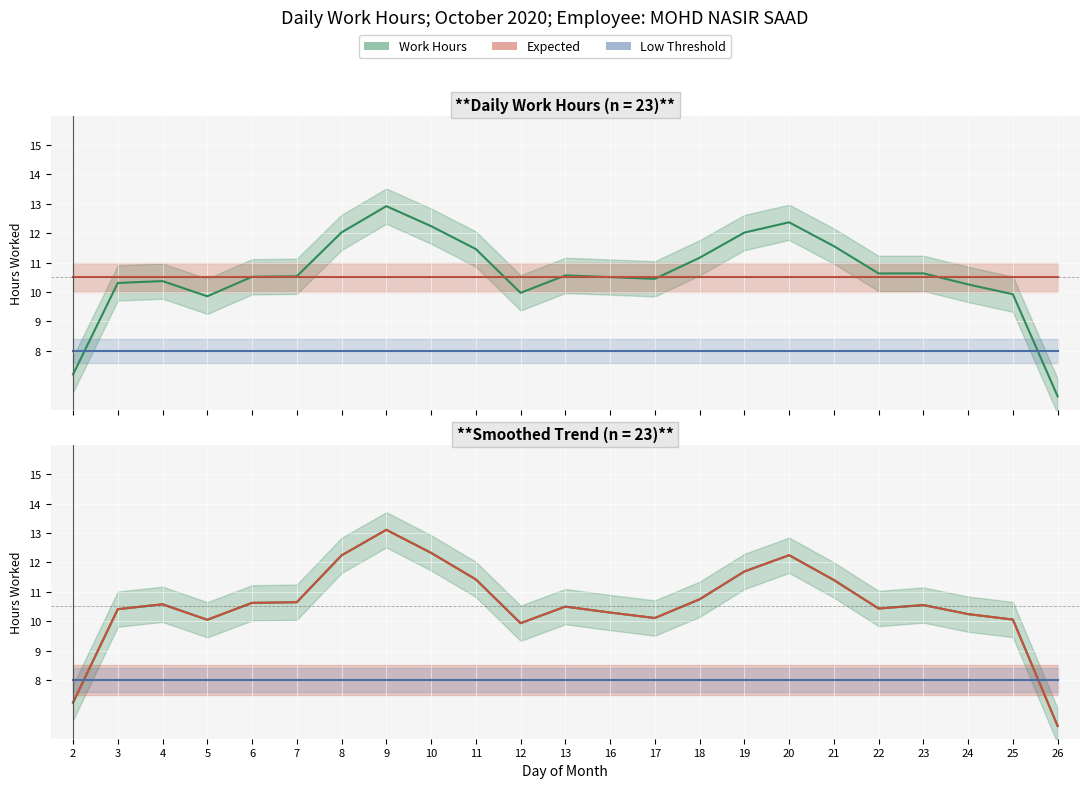

What is the approximate value of Work Hours at 12?

9.9